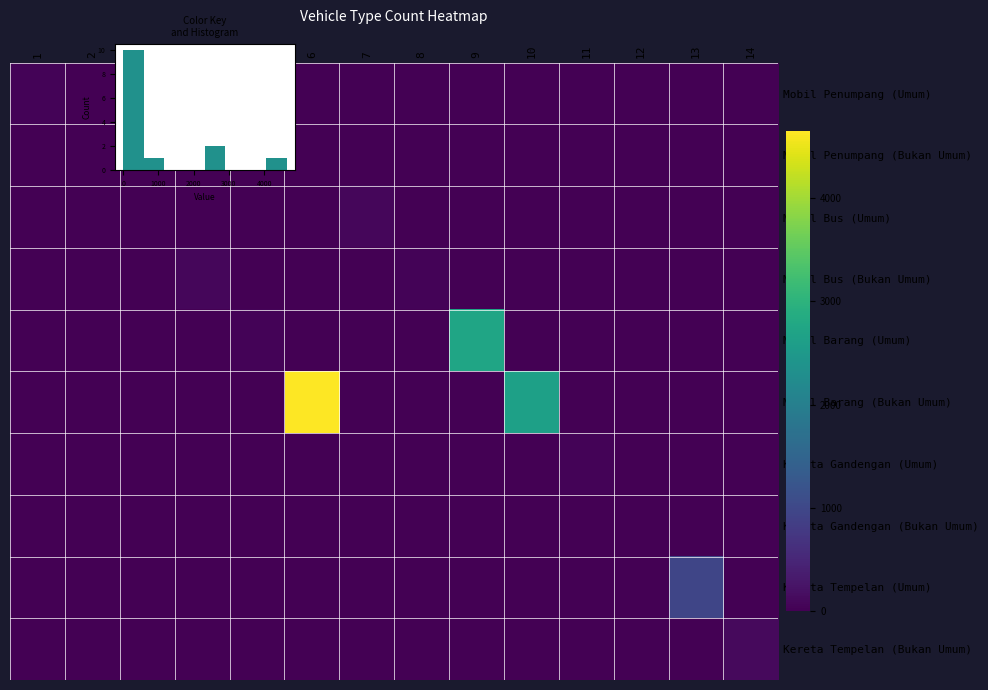

Is it true that Mobil Bus (Umum) equals 0 at 6?

True